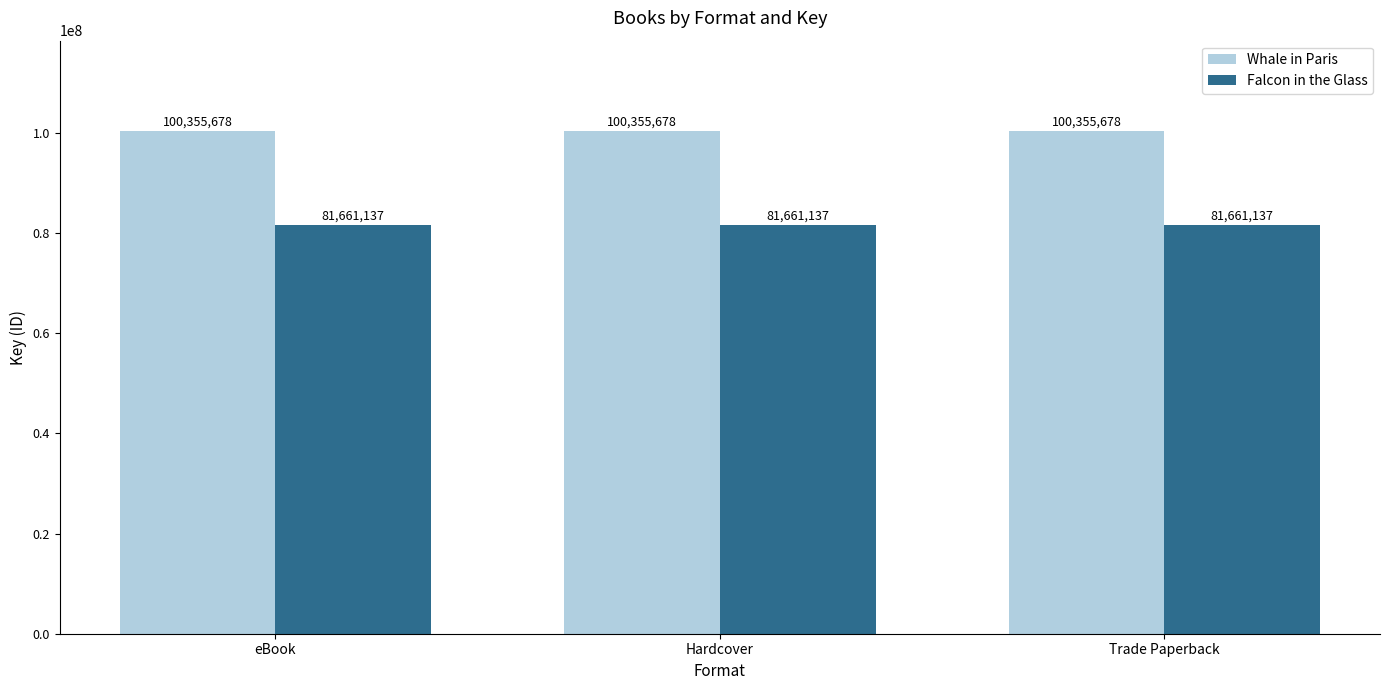

Rank the series at eBook from lowest to highest value.

Falcon in the Glass, Whale in Paris